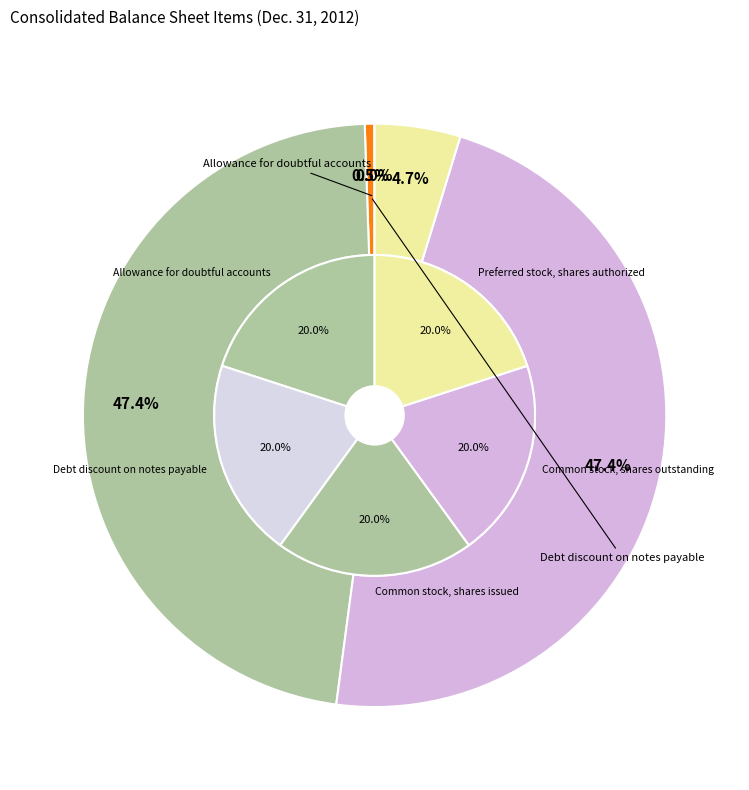

What is the change in value from Allowance for doubtful accounts to Debt discount on notes payable?

+1060632